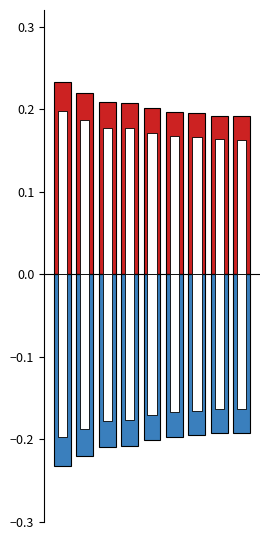

What is the lowest value of the Starter Avg series?

0.2